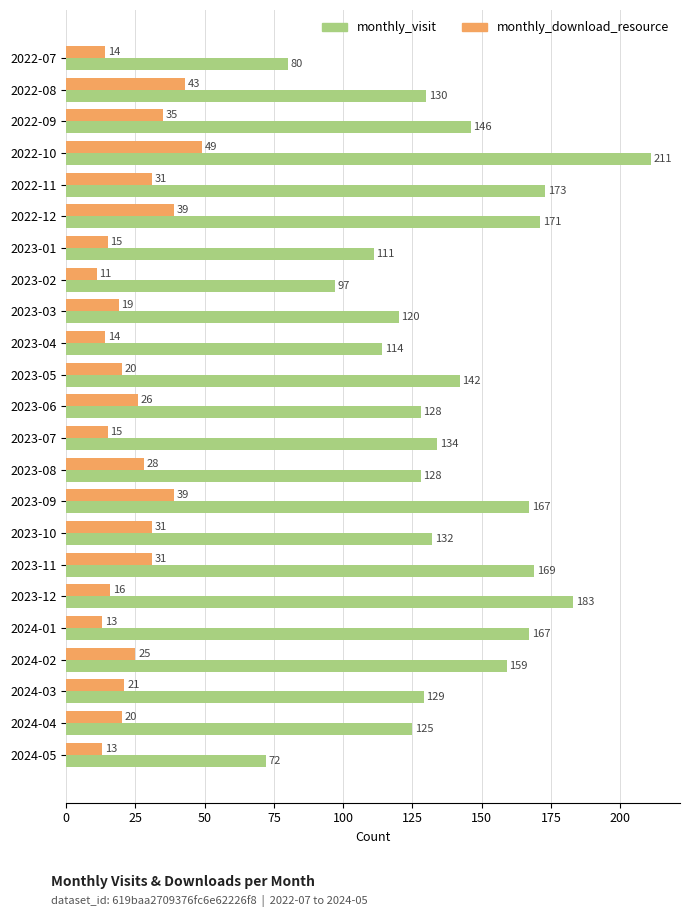

What is the sum of all monthly_download_resource values?

568